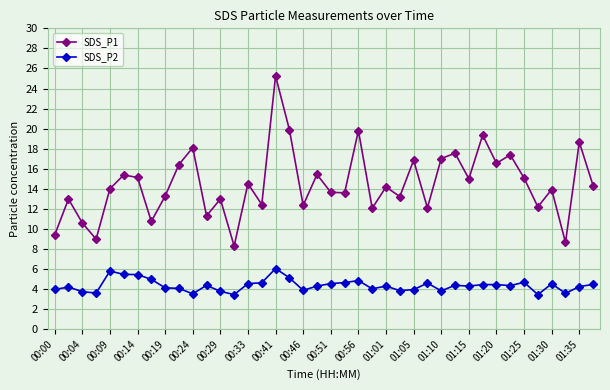

Which series has the widest spread of values?

SDS_P1